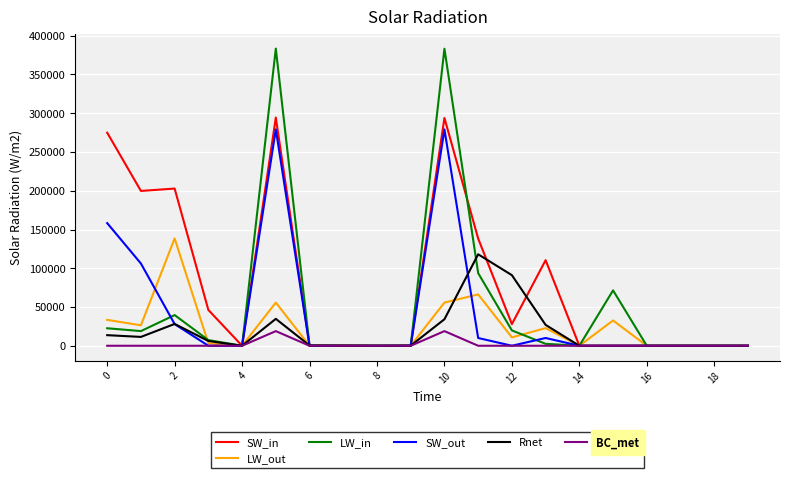

Which series has the largest range (max minus min)?

LW_in